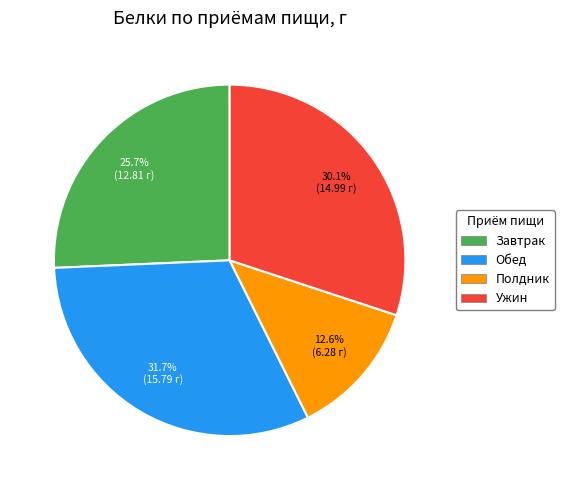

To the nearest percent, what is the difference between the largest and smallest slice percentages?

19%